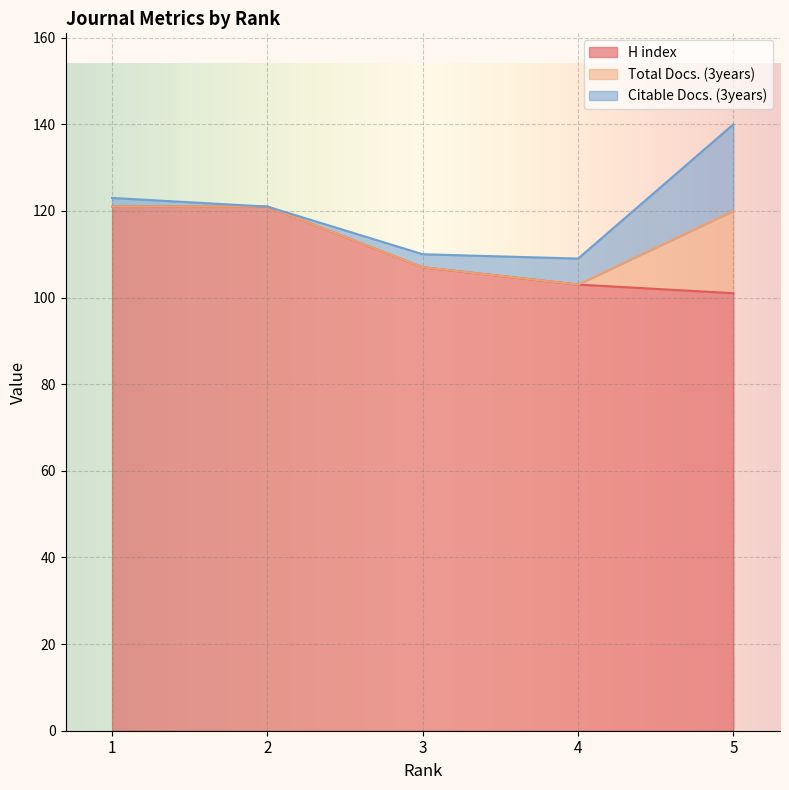

Count the number of categories in the chart.

5